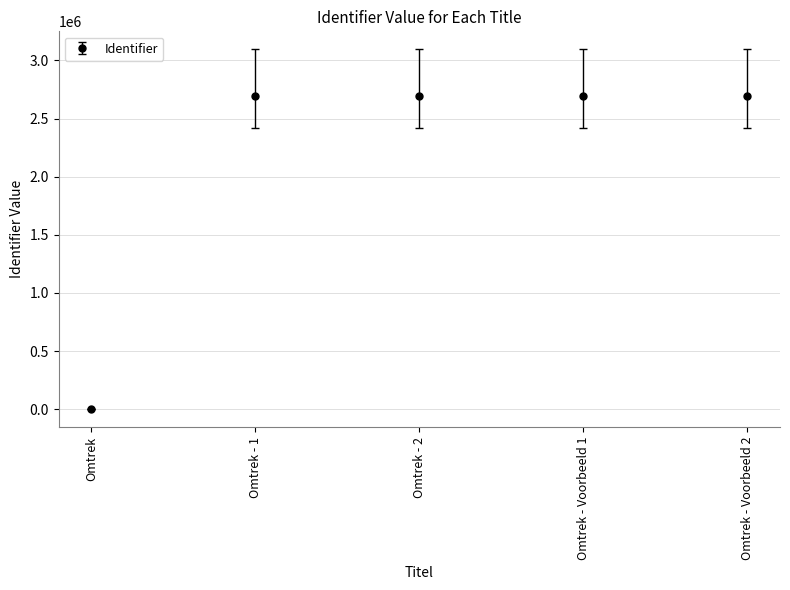

What is the change in value from Omtrek to Omtrek - 2?

+2691313